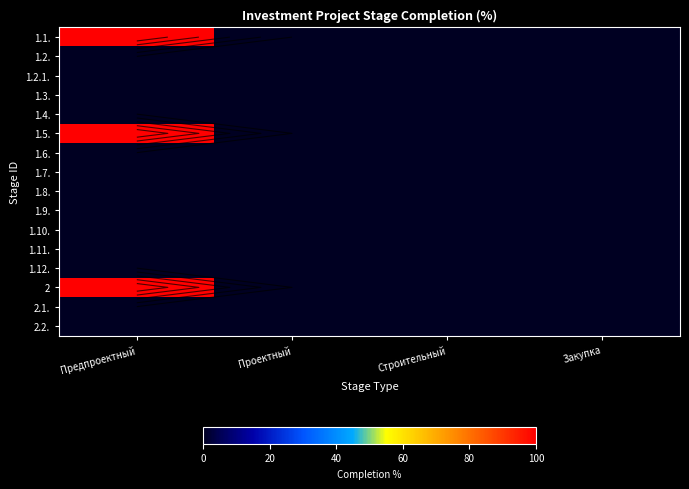

Between Строительный and Предпроектный, which is larger?

Предпроектный